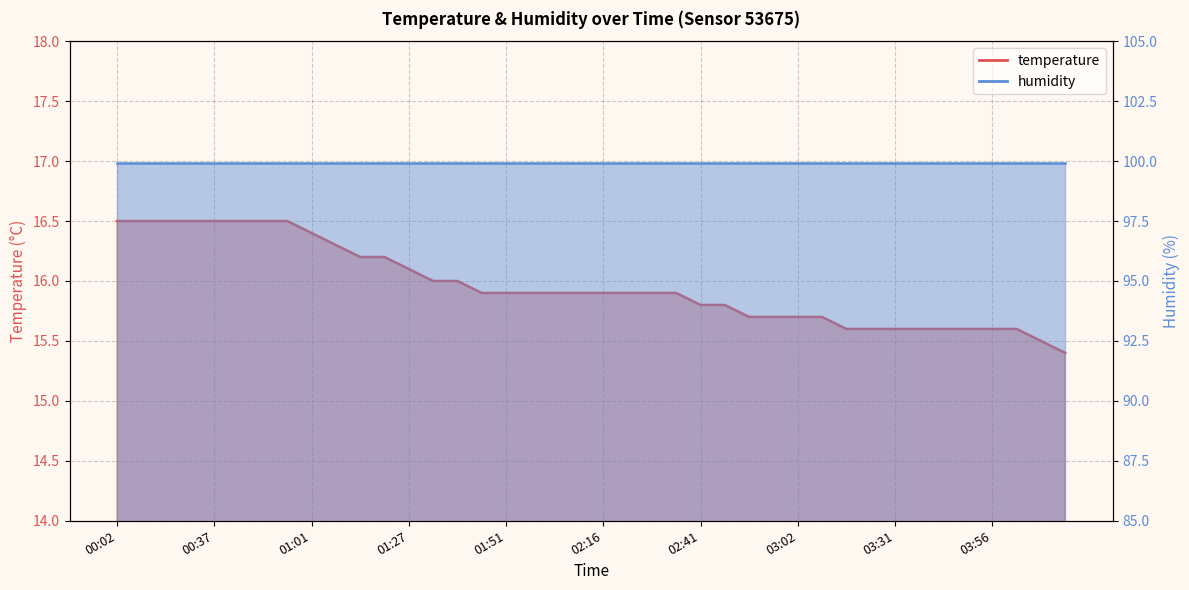

What position from the left is 01:07?

10